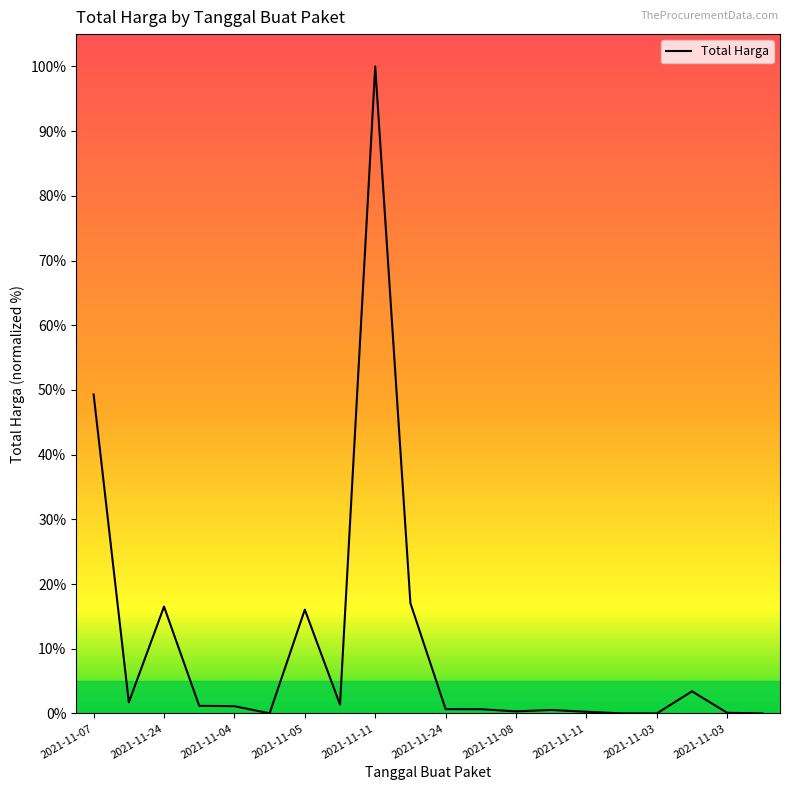

What is the difference between the maximum and minimum values?

100.0